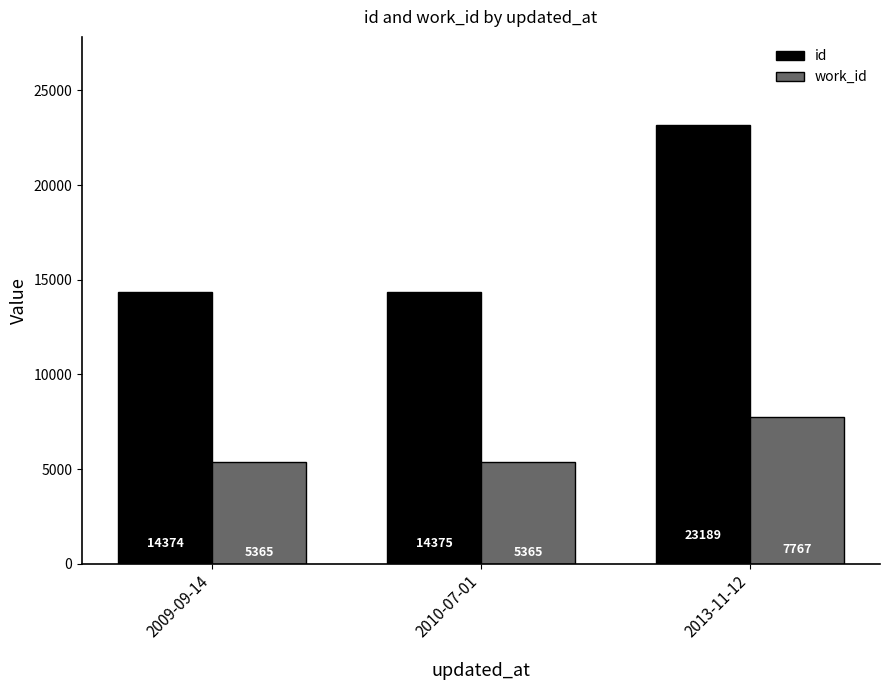

List the series in order of their overall mean, lowest first.

work_id, id